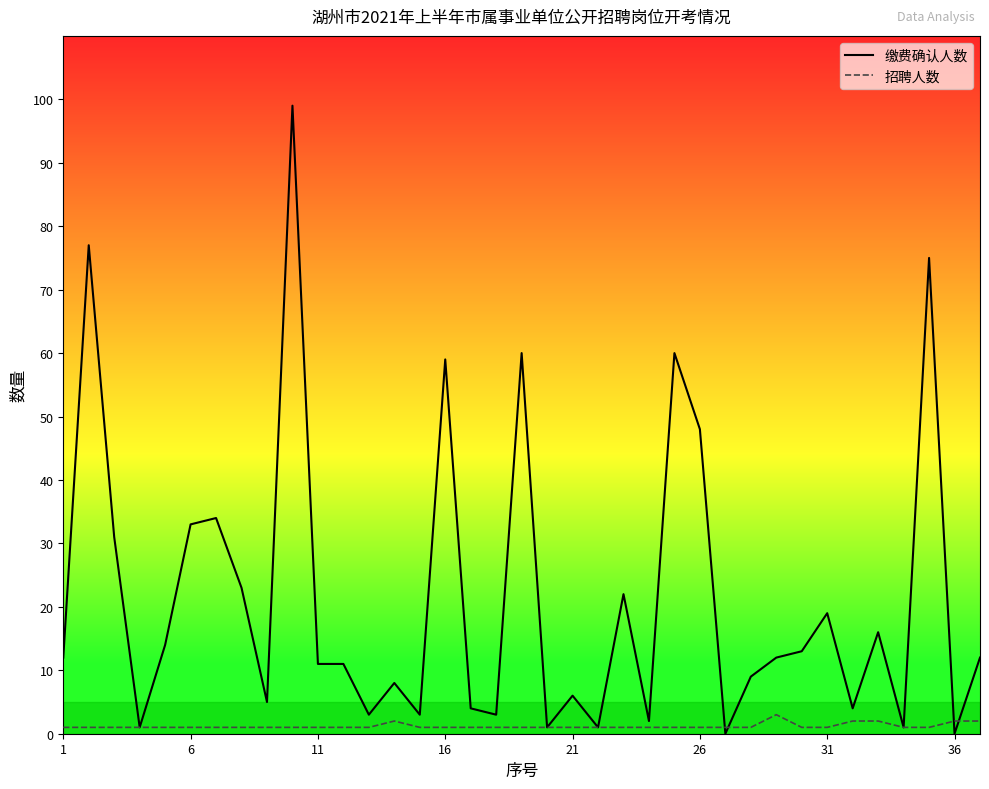

Does the chart display data point markers on the line(s)?

No